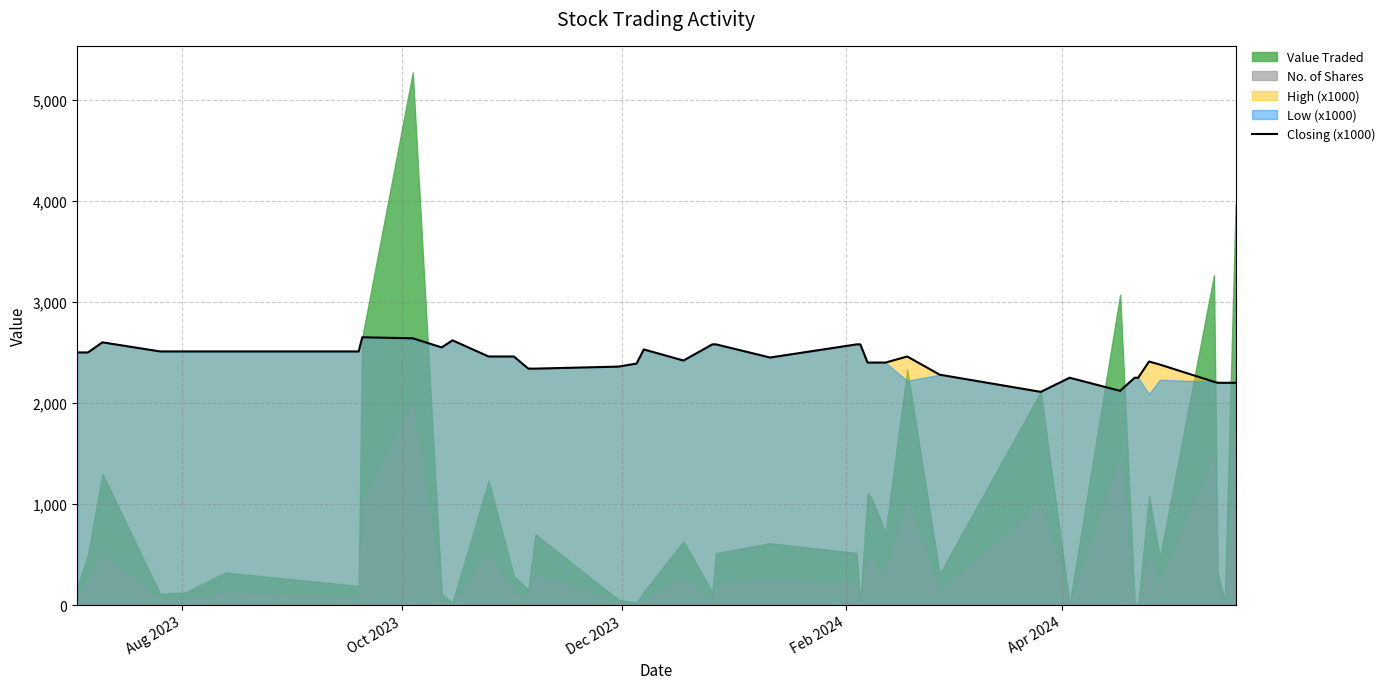

What is the lowest value of the Closing (x1000) series?

2110